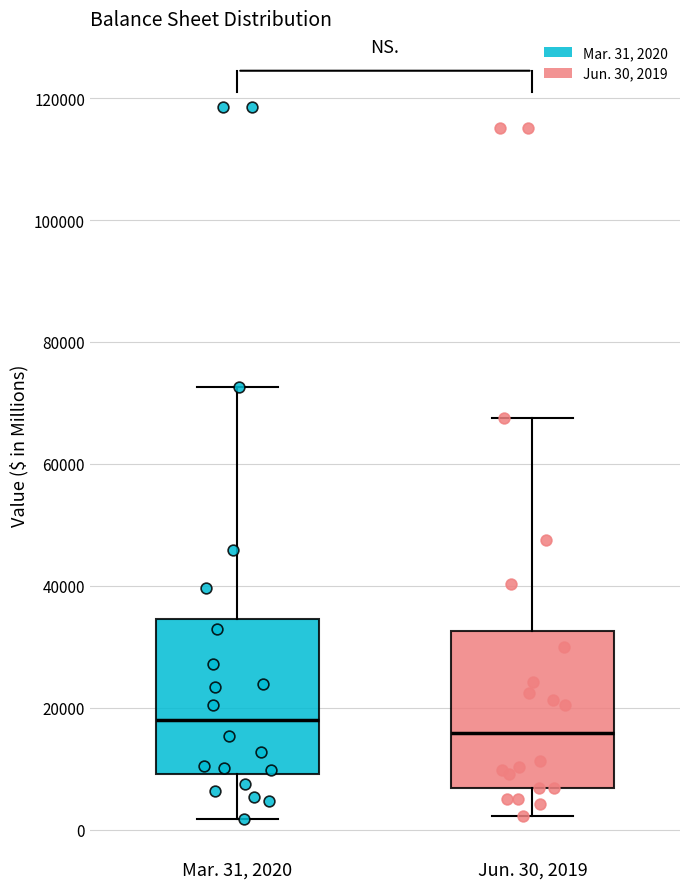

Which box has the highest median line?

Mar. 31, 2020